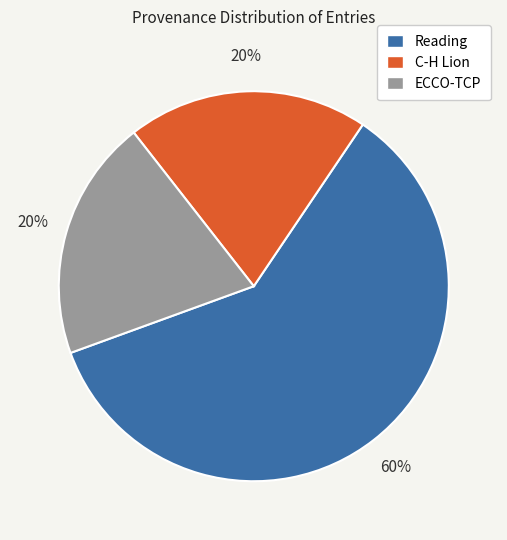

To the nearest percent, what percentage of the pie is C-H Lion?

20%